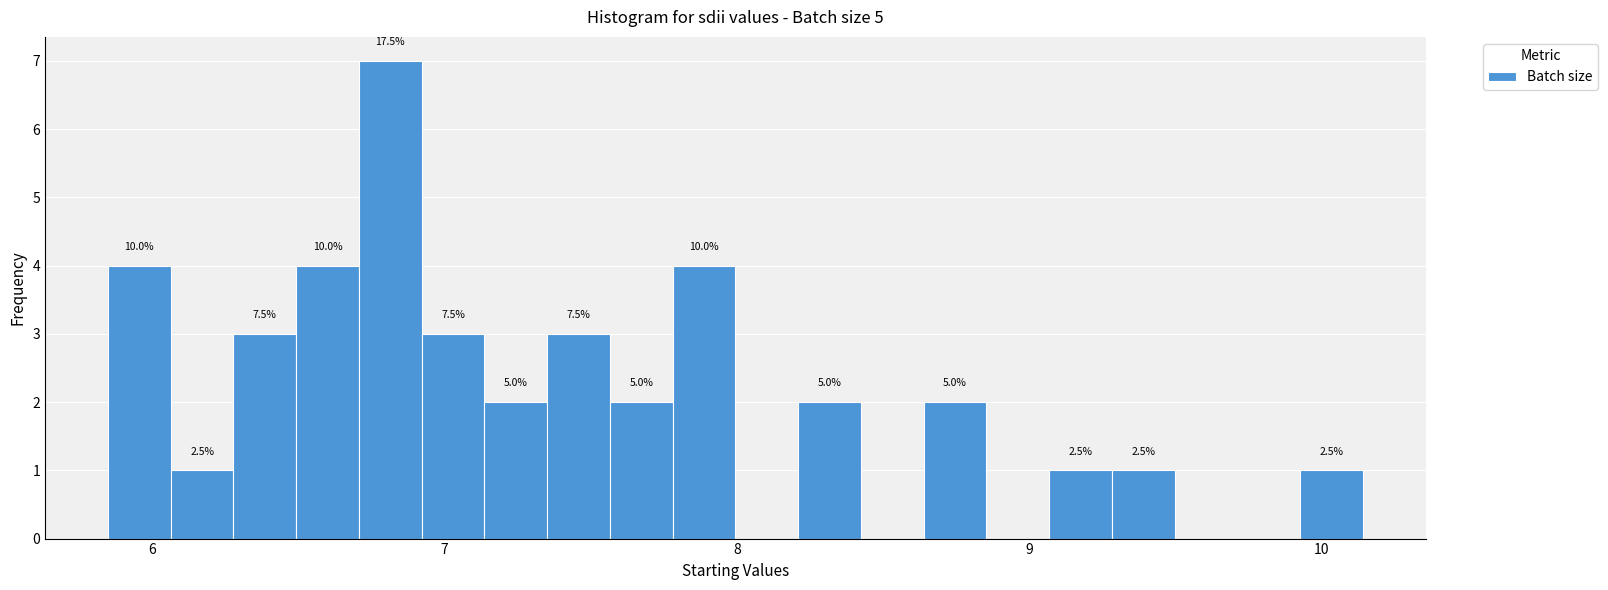

Around what value on the x-axis is the tallest bar? Give the approximate position of its centre, as read against the axis.

6.8